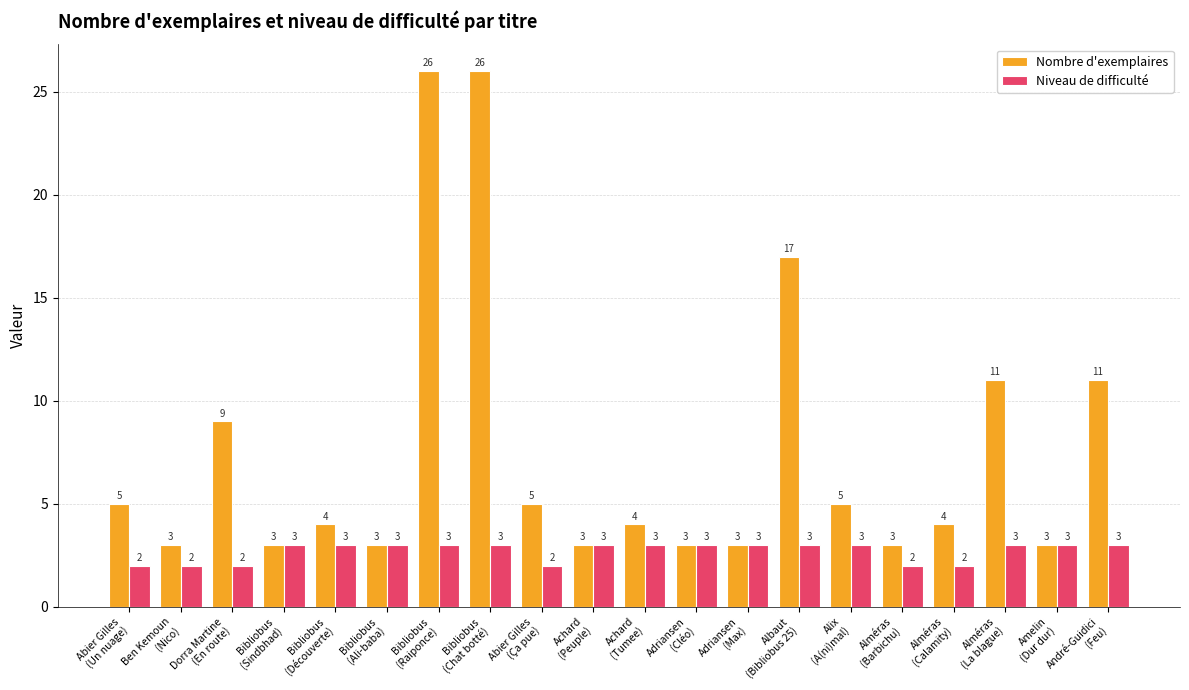

What position from the left is Bibliobus
(Ali-baba)?

6